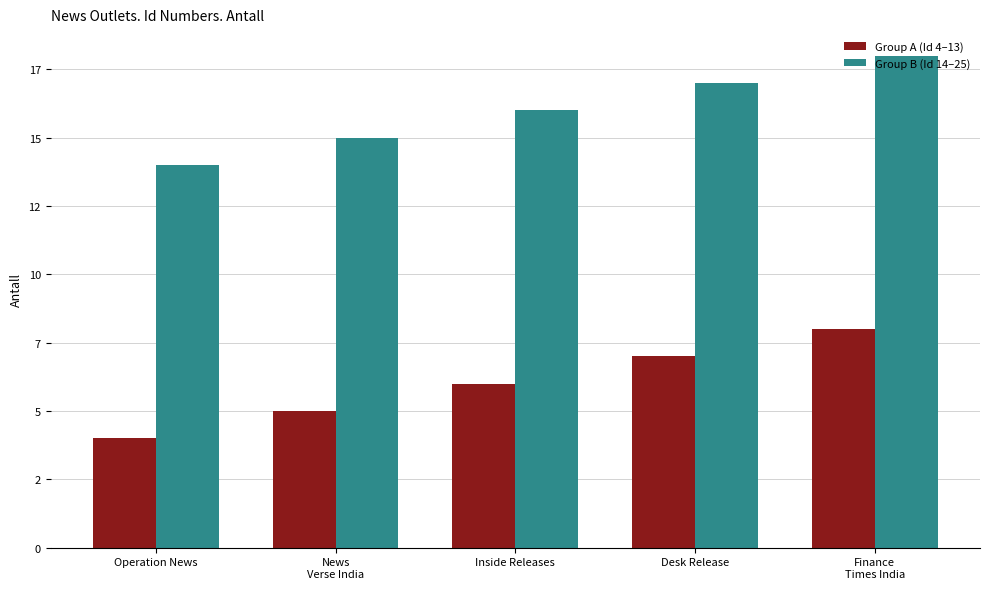

Is it true that Group B (Id 14–25) equals 8 at Operation News?

False